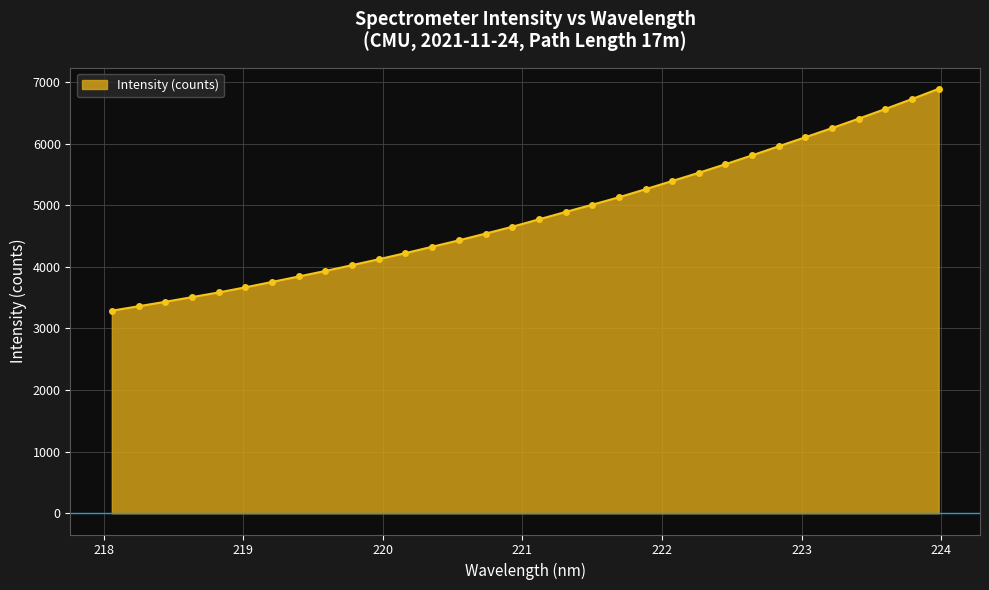

How many lines are shown in the chart?

1